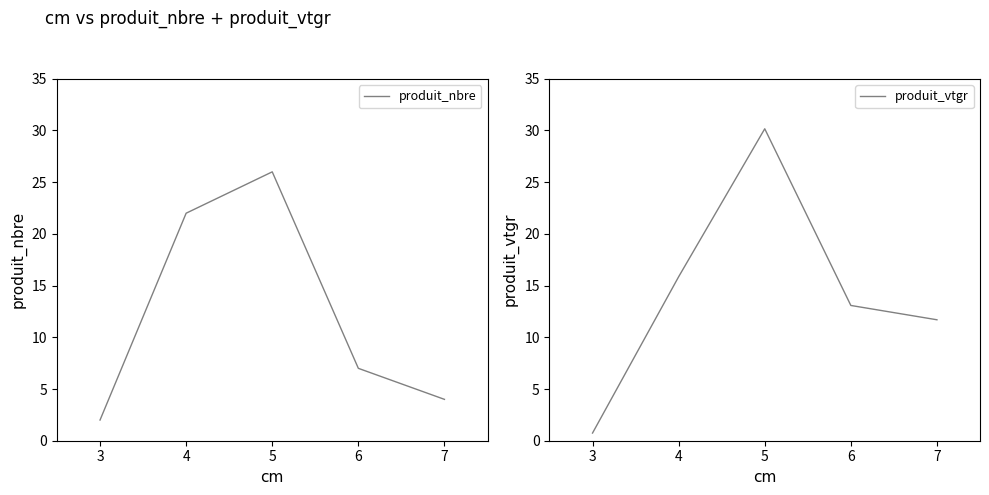

List the series in order of their overall mean, highest first.

produit_vtgr, produit_nbre